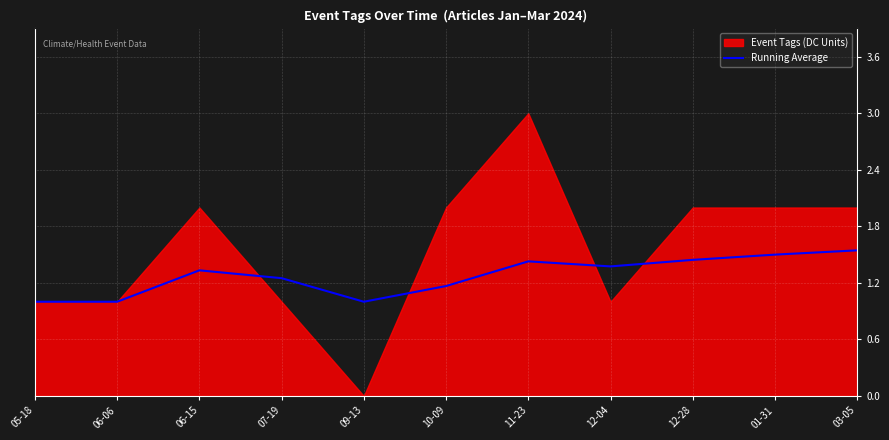

Is it true that the value at 06-15 is 1.3?

True